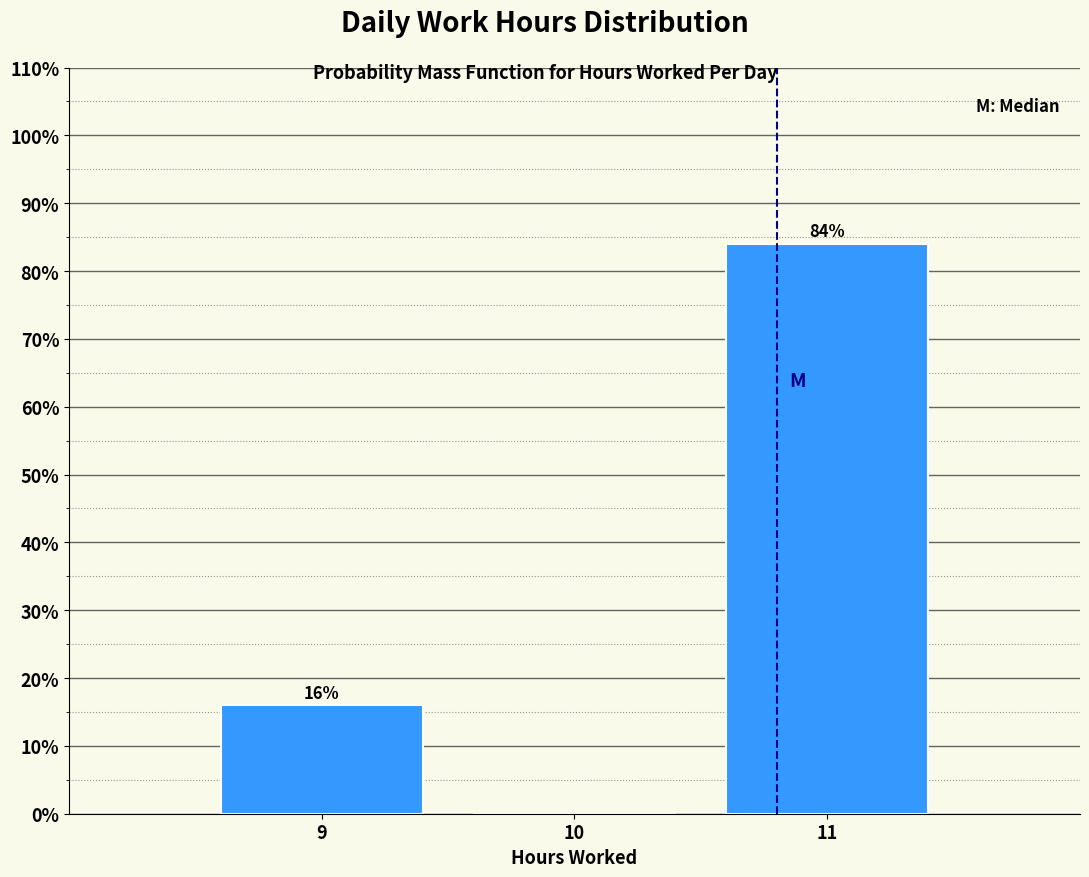

Reading right to left, list all the values displayed in this chart.

11=84	10=0	9=16